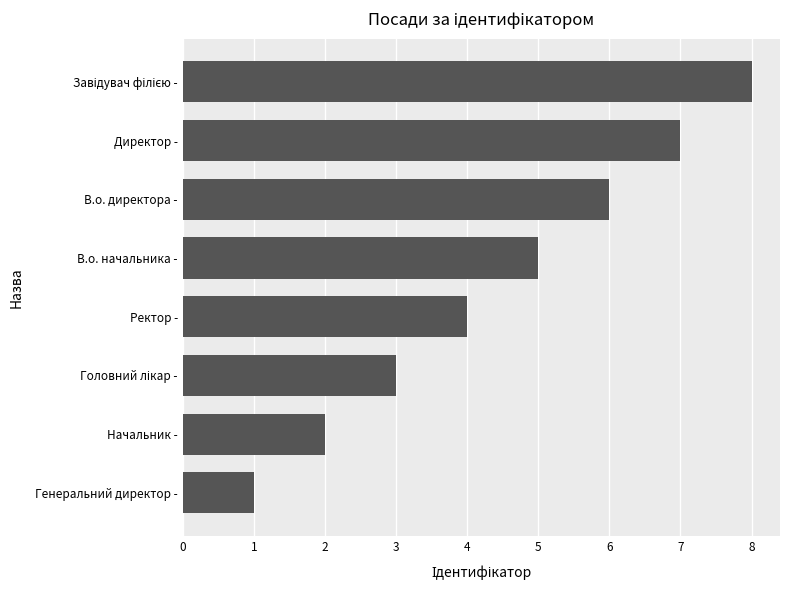

How many series are shown in this chart?

1